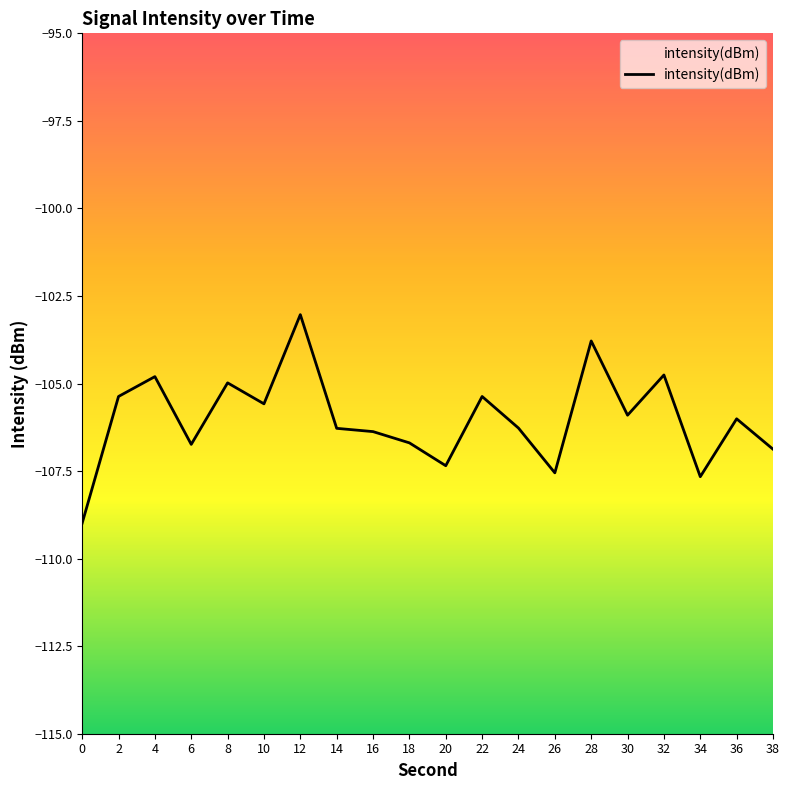

The chart shows a value of -178.0 at 26. True or false?

False